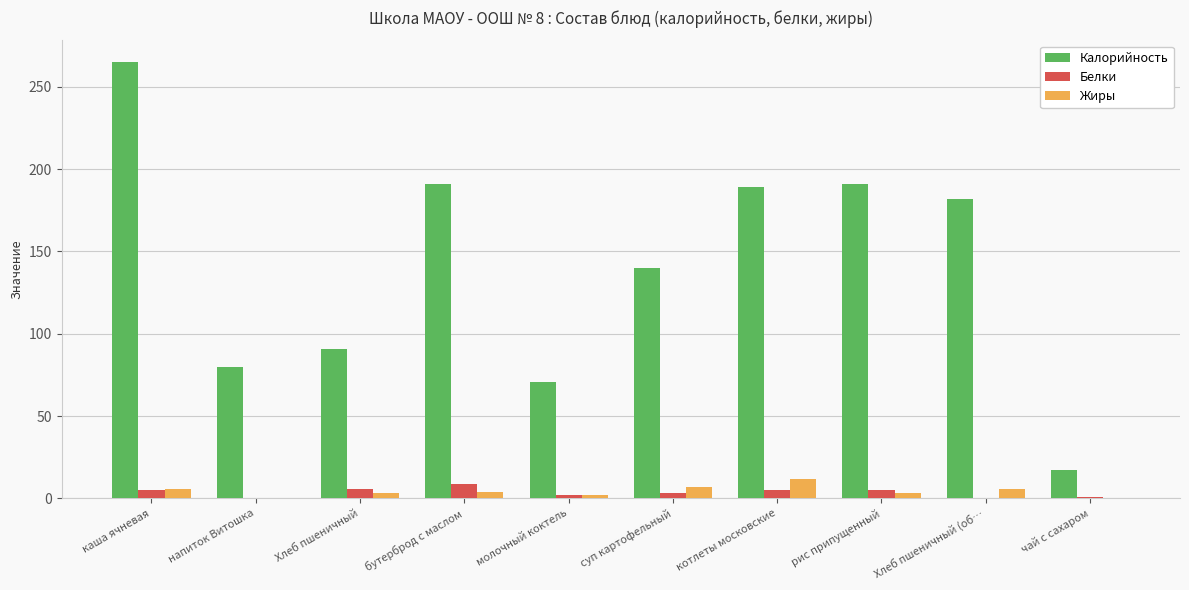

How many data points does each series have?

10